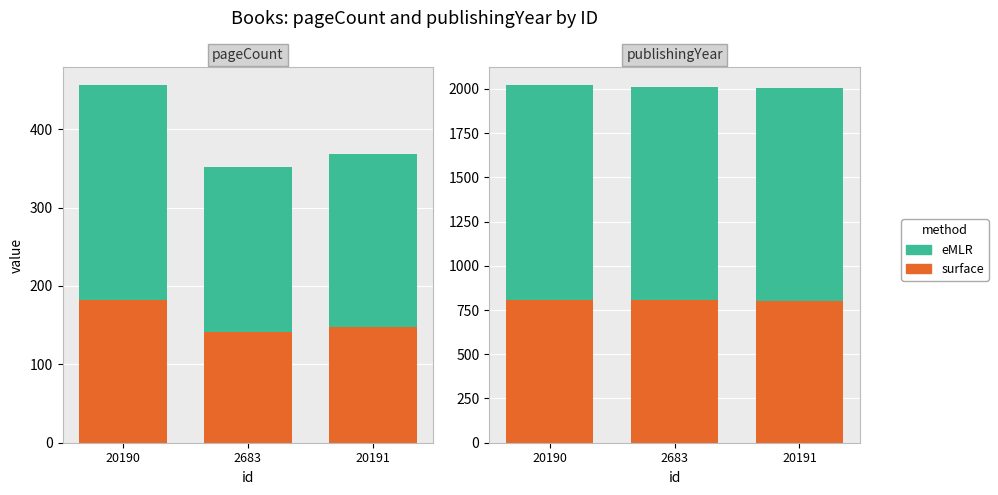

The value of pageCount_base at 2683 is 1363.6. True or false?

False